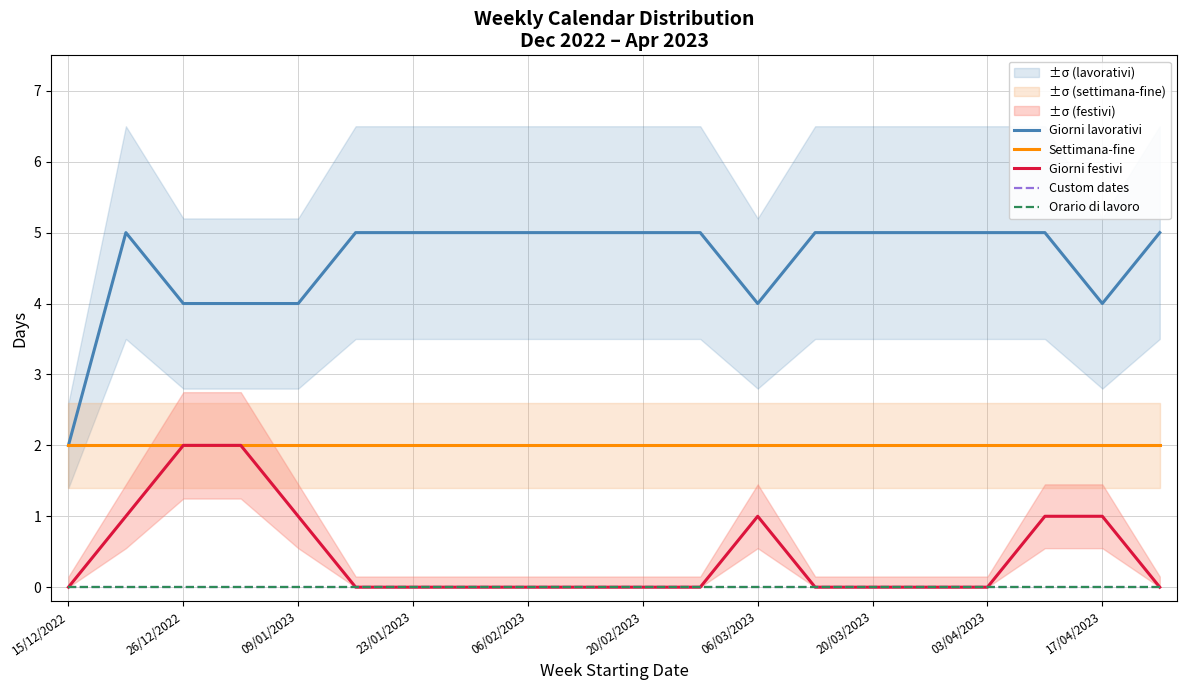

What is the label of the 10th point from the left?

17/04/2023